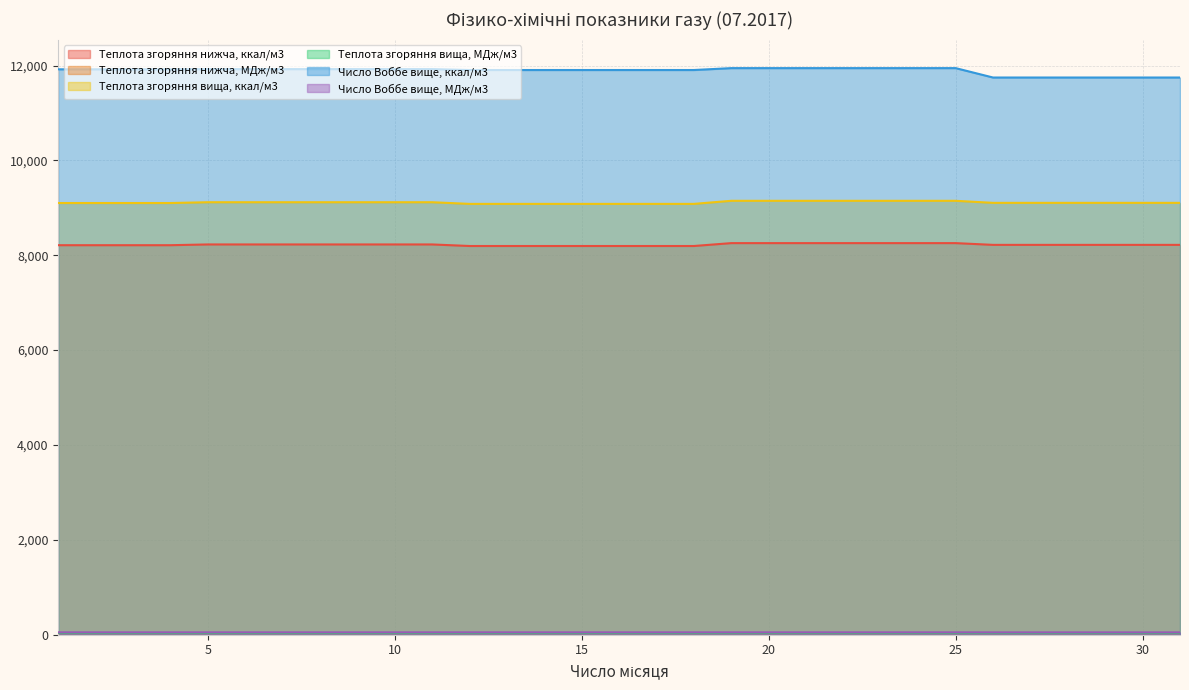

What is the value of the Число Воббе вище, ккал/м3 point at the 28th from the left?

11747.0